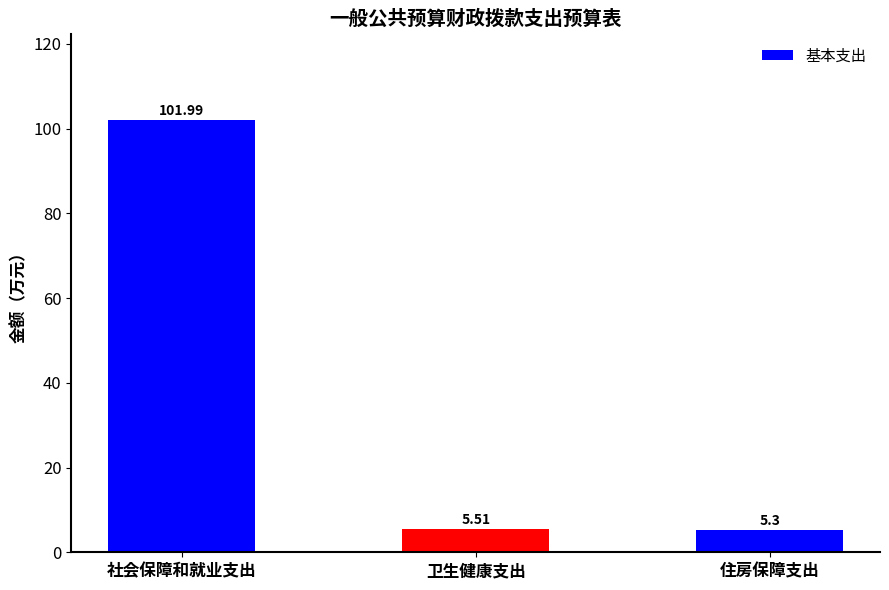

Reading left to right, extract all data points from this chart.

社会保障和就业支出=102.0	卫生健康支出=5.5	住房保障支出=5.3